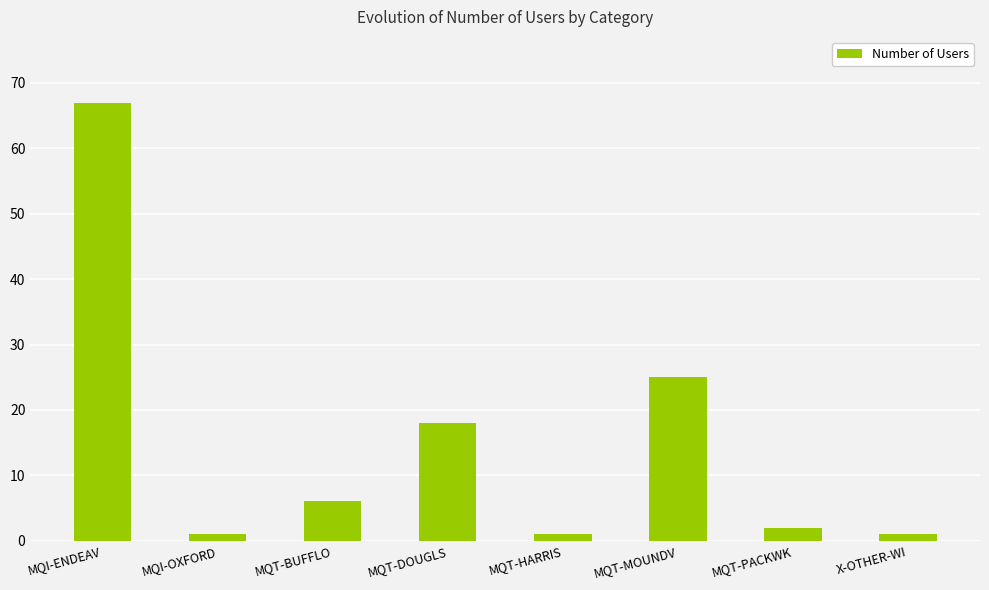

Reading left to right, transcribe all the data shown in this chart.

MQI-ENDEAV=67	MQI-OXFORD=1	MQT-BUFFLO=6	MQT-DOUGLS=18	MQT-HARRIS=1	MQT-MOUNDV=25	MQT-PACKWK=2	X-OTHER-WI=1